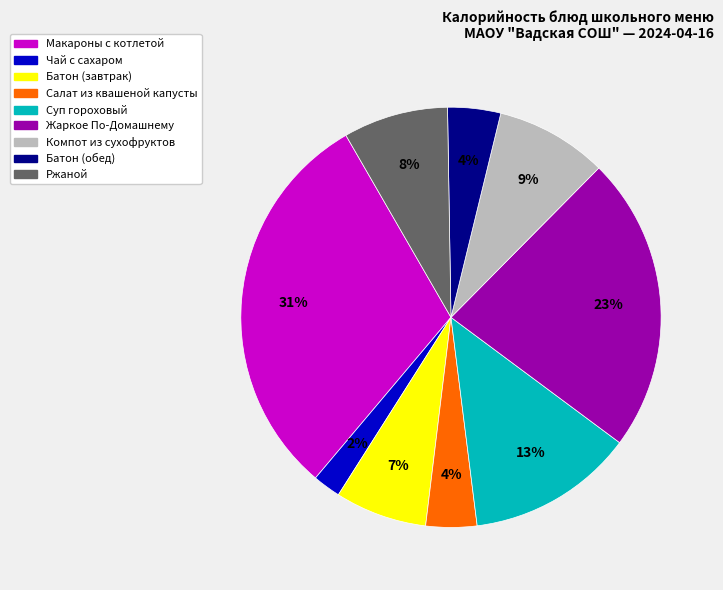

To the nearest percent, what percentage of the pie is Батон (завтрак)?

7%